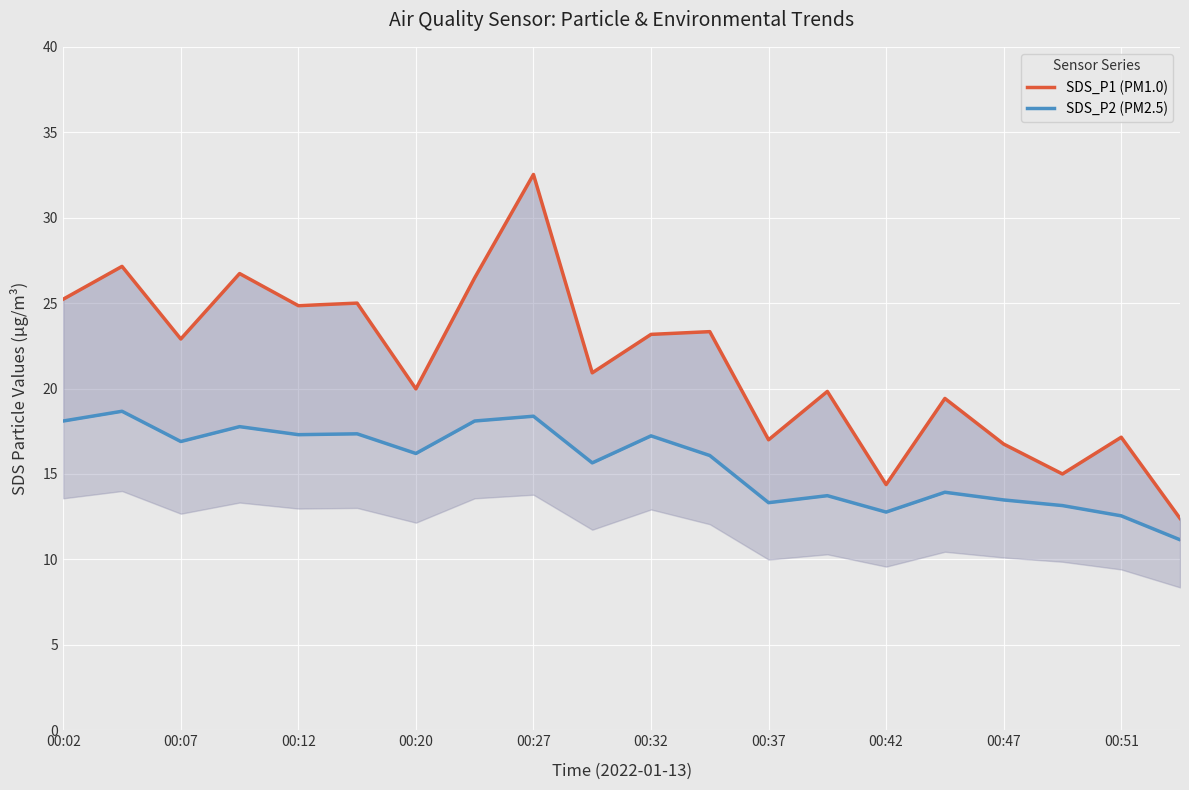

Which series changed the most between 00:02 and 00:07?

SDS_P1 (PM1.0)